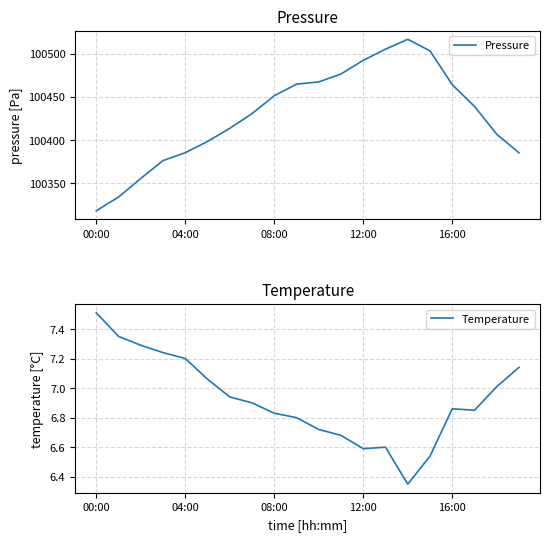

Which series has the widest spread of values?

Pressure